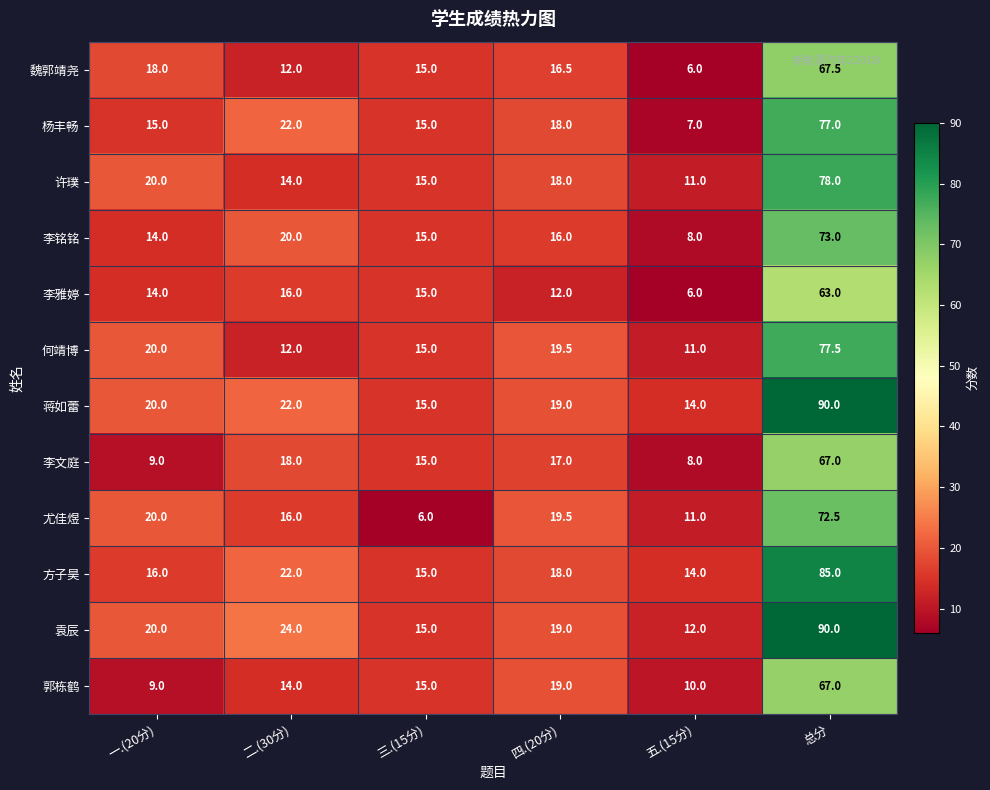

What is the spread (max minus min) of values at 四.(20分)?

7.5